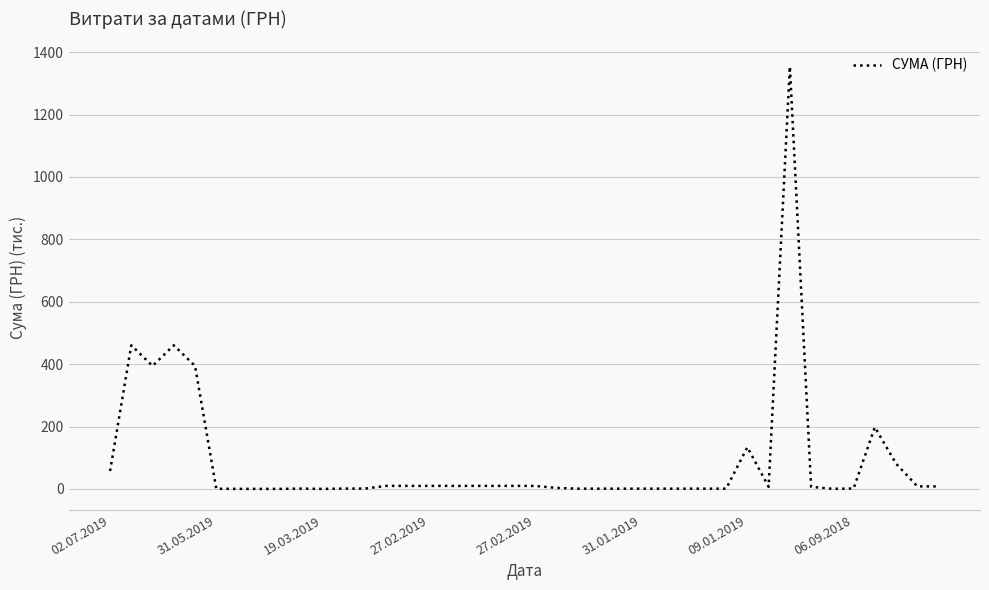

What is the maximum value shown in the chart?

1353.7